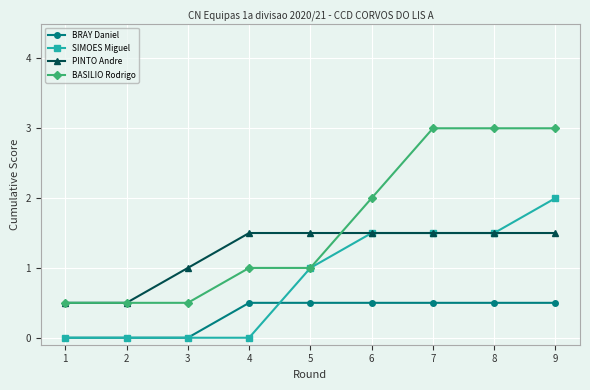

What is the total value across all series at 1?

1.0